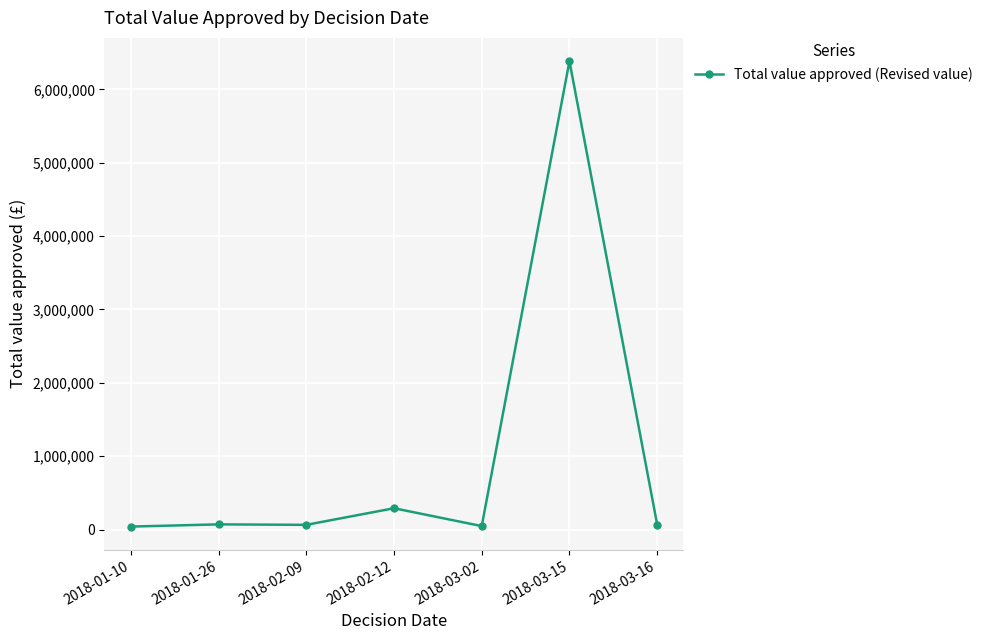

What is the smallest value displayed?

40000.0